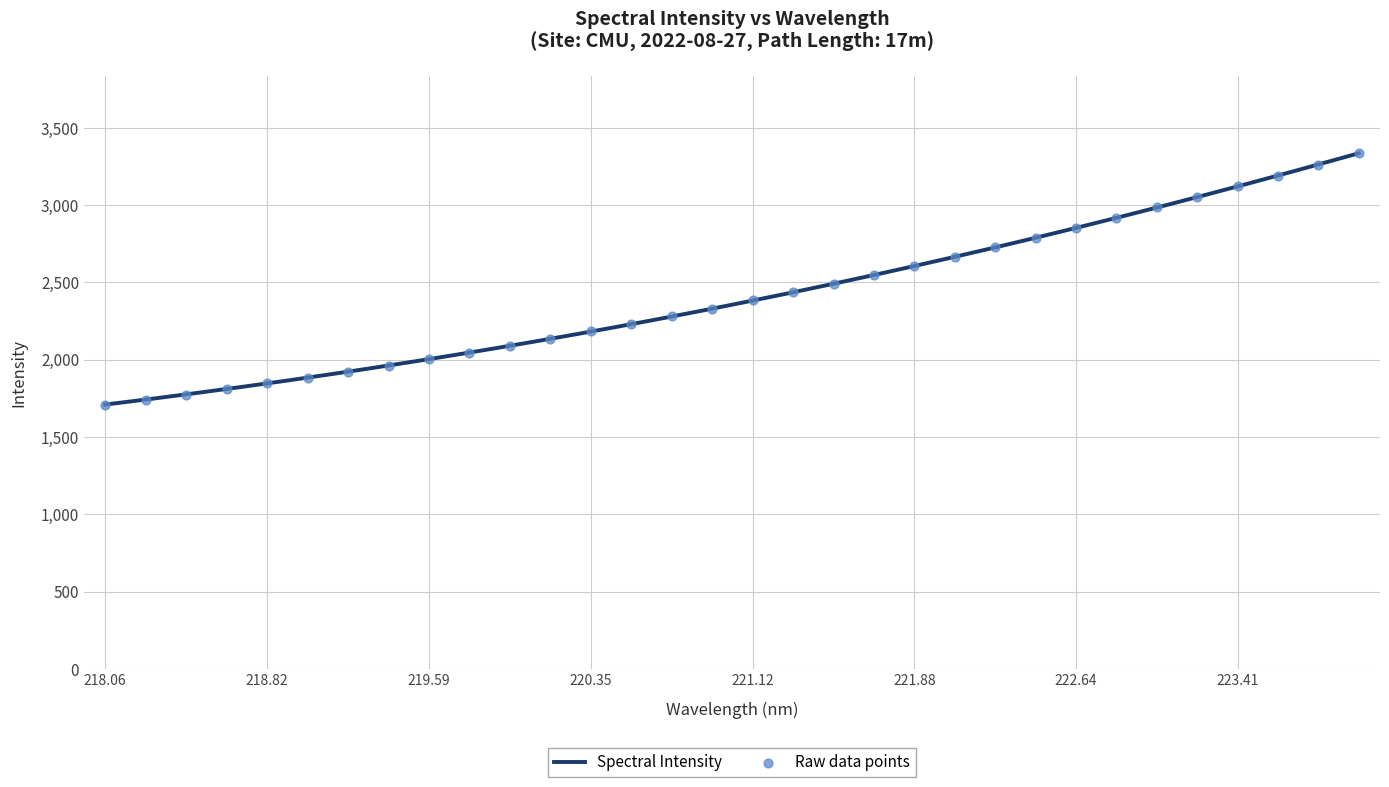

Between 221.4993 and 221.6902, which is larger?

221.6902